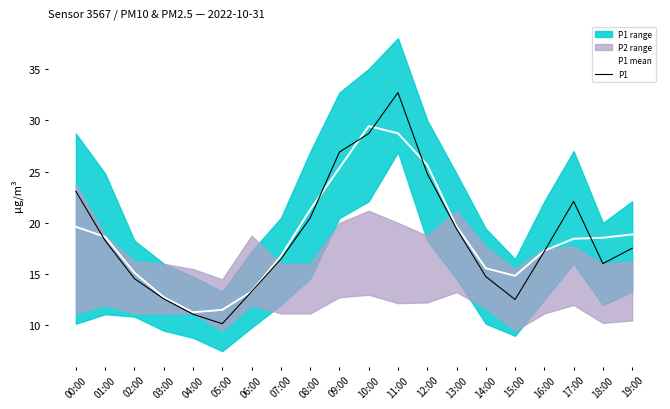

Reading left to right, transcribe all the data shown in this chart.

P1 mean: 19.6	18.6	15.1	12.8	11.3	11.5	13.3	16.7	21.3	25.4	29.4	28.7	25.6	19.7	15.6	14.8	17.3	18.5	18.6	18.9
P1: 23.1	18.3	14.6	12.6	11.1	10.2	13.3	16.5	20.5	26.9	28.7	32.7	24.8	19.4	14.8	12.5	17.2	22.1	16.0	17.5